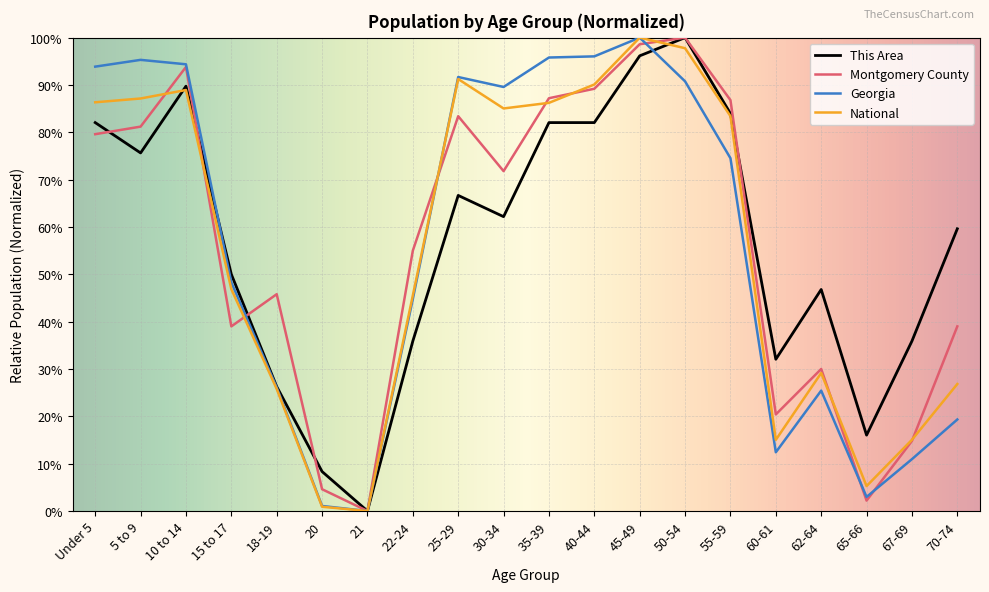

Does the chart have visible grid lines?

Yes